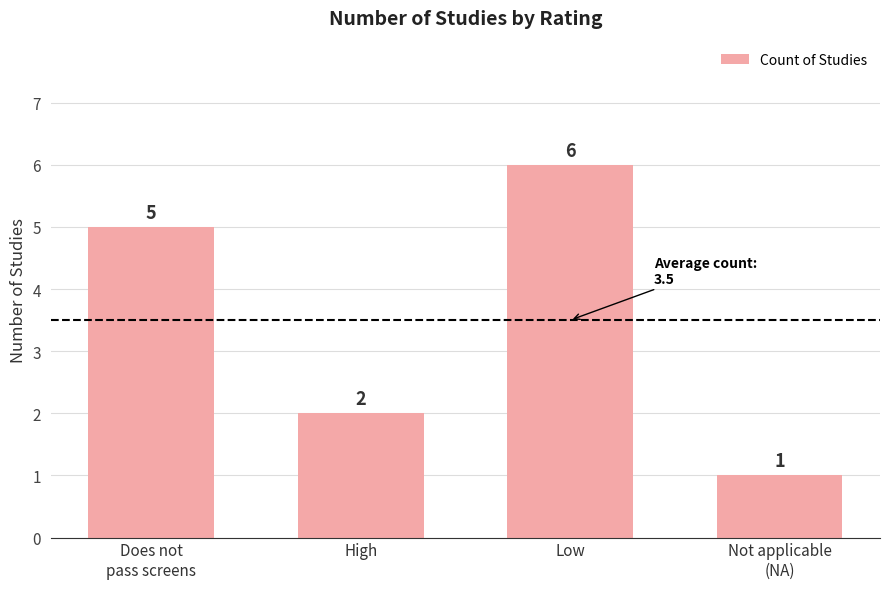

At which category does the chart reach its minimum across all series?

Not applicable
(NA)